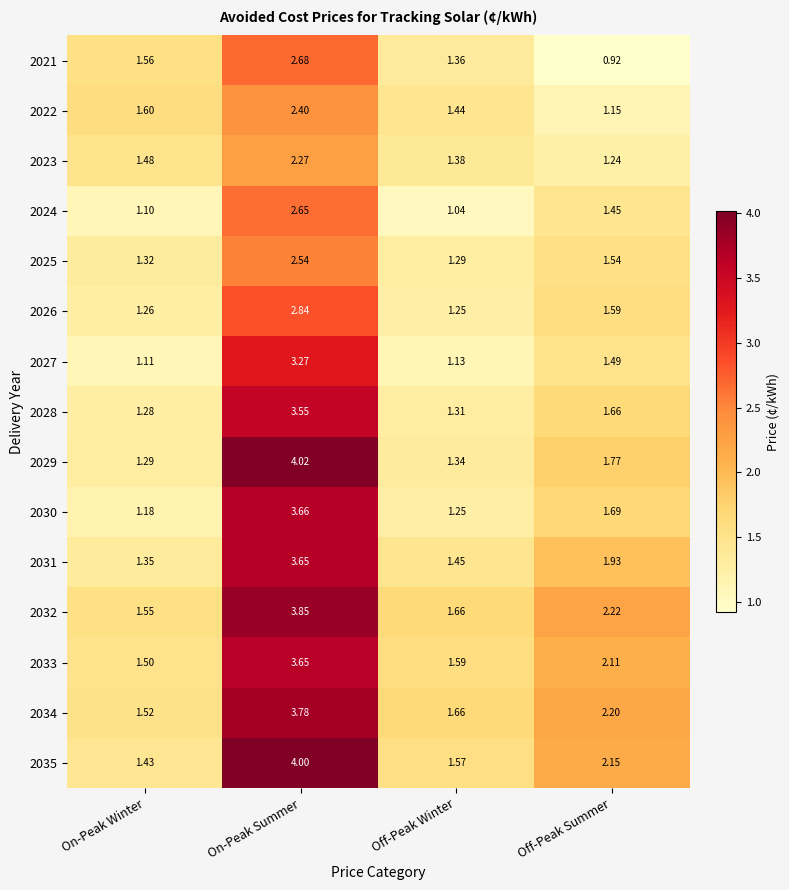

Which series has the largest total across all categories?

2032